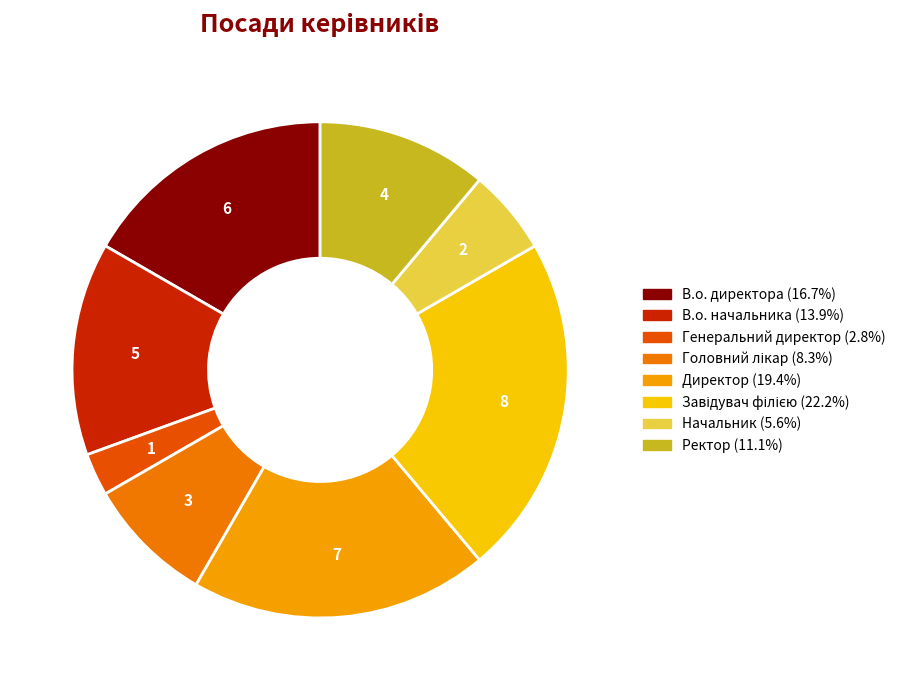

Is there any slice that represents more than half of the pie?

No